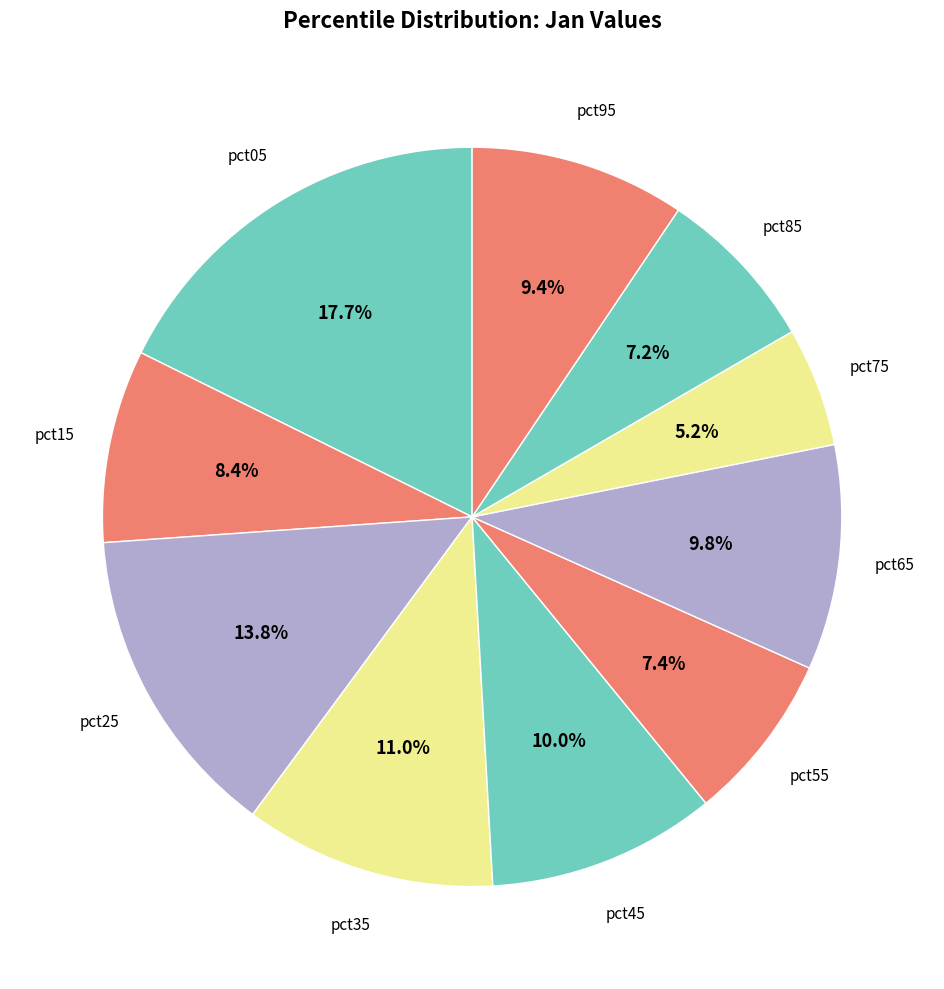

To the nearest percent, what percentage of the pie is pct65?

10%